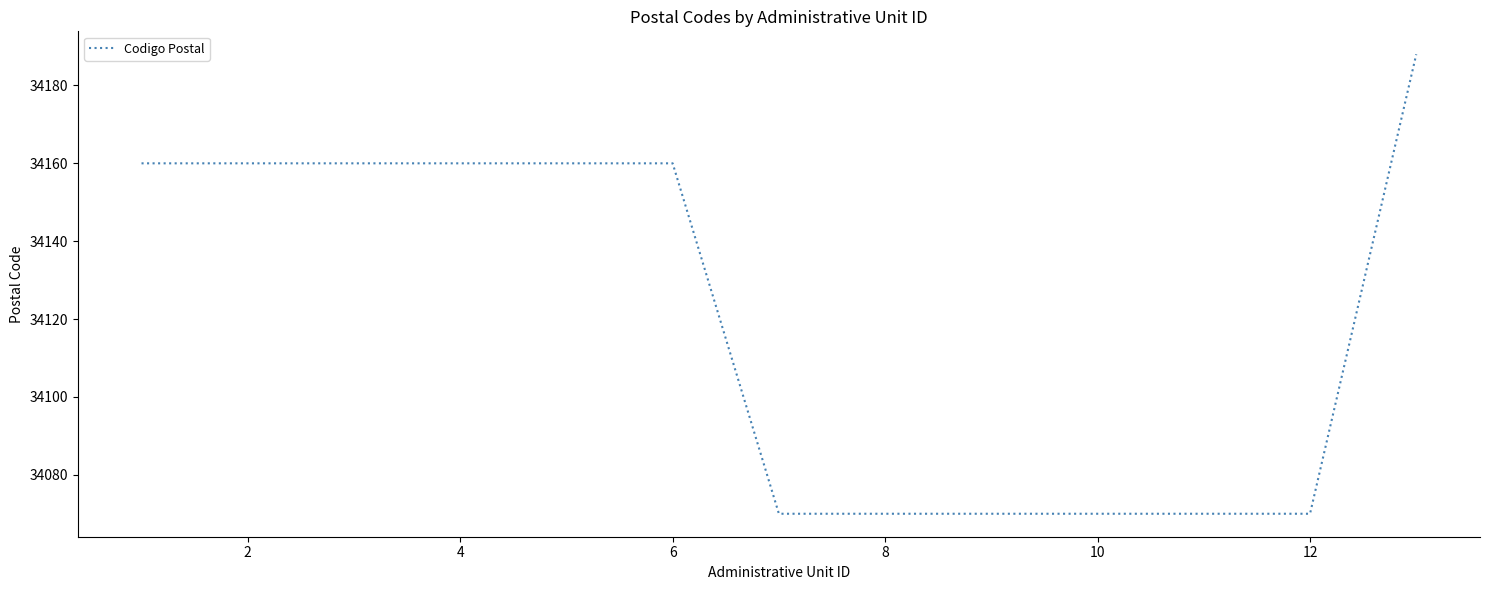

What is the greatest value displayed?

34188